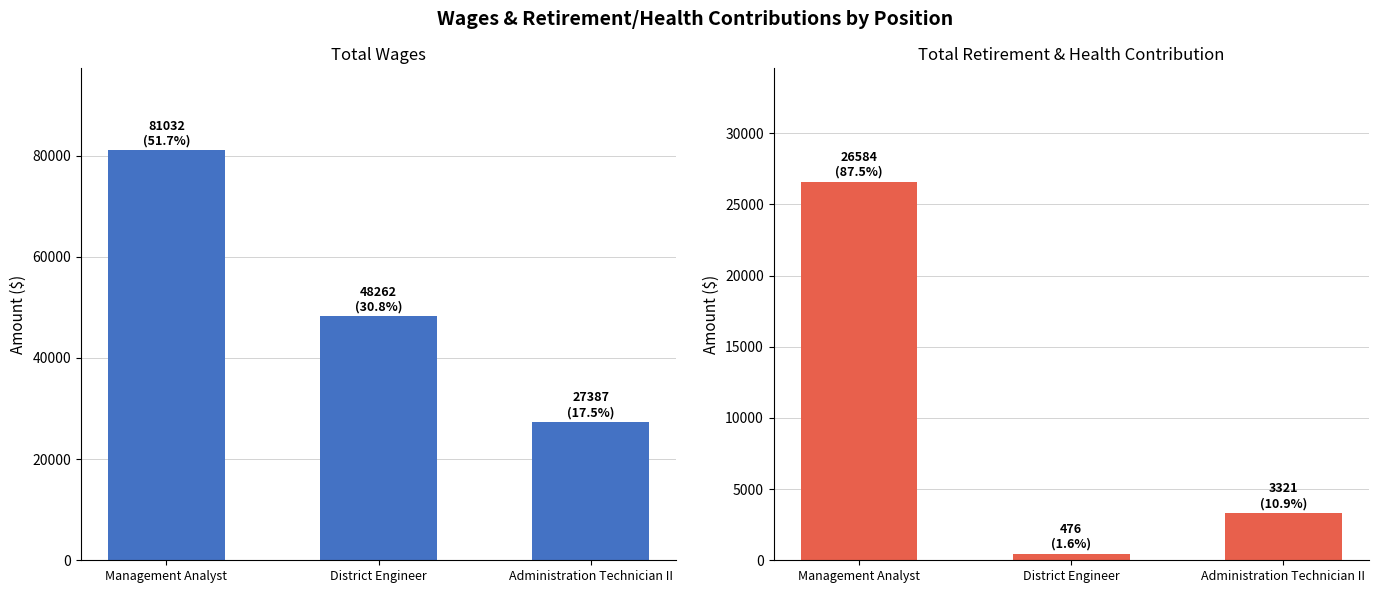

Count the Total Retirement & Health Contribution values in the range 476 to 26584.

3